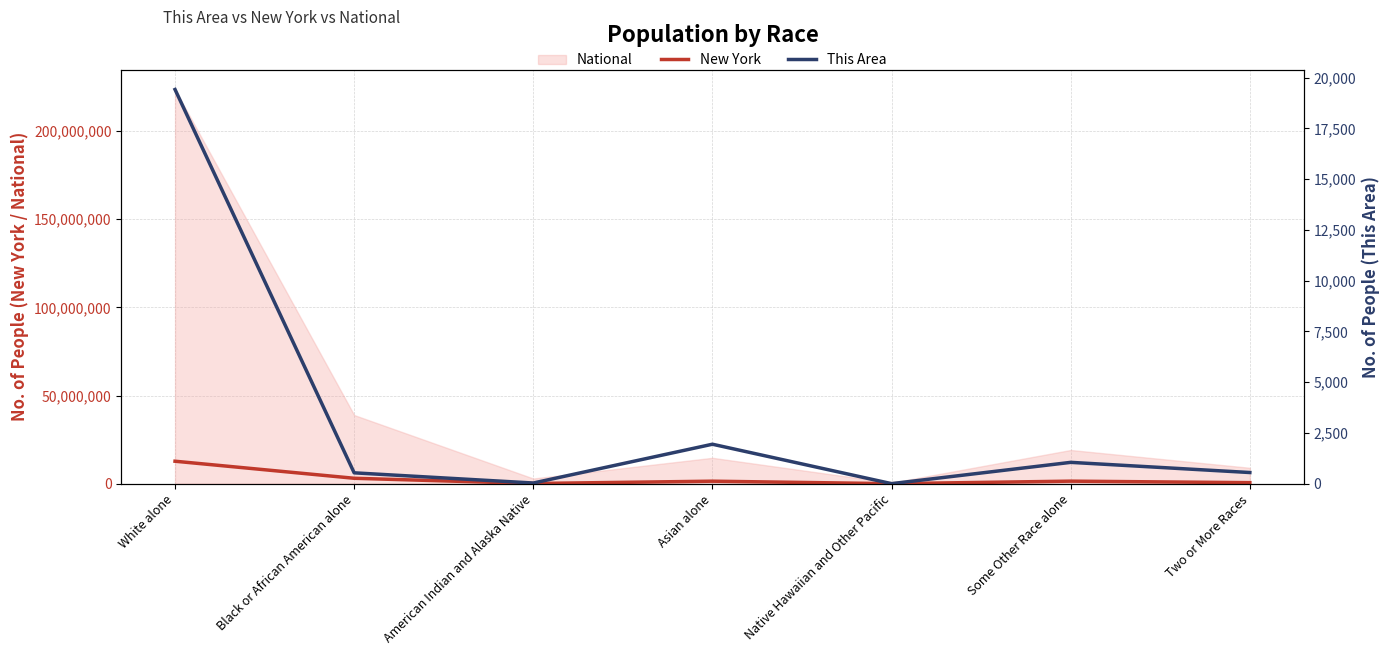

Which has a higher value, Two or More Races or Asian alone?

Asian alone